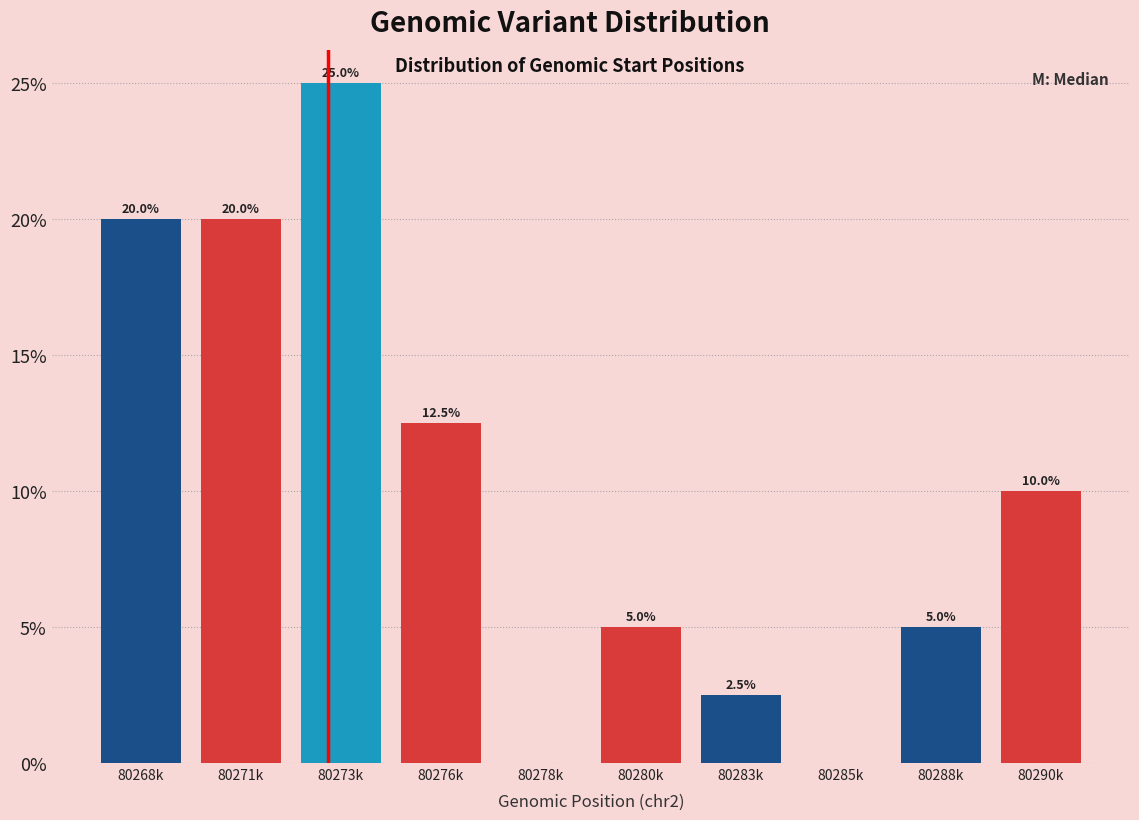

Reading left to right, list all the values displayed in this chart.

80268k=20.0	80271k=20.0	80273k=25.0	80276k=12.5	80278k=0.0	80280k=5.0	80283k=2.5	80285k=0.0	80288k=5.0	80290k=10.0